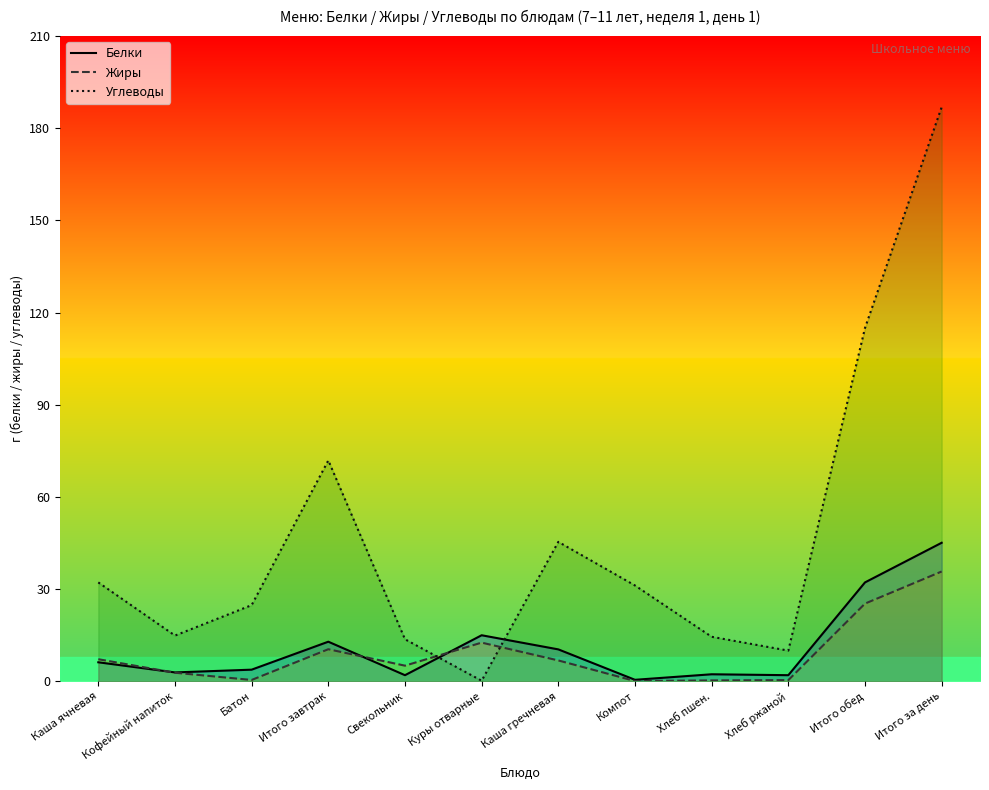

True or false: Углеводы has more than 0 interior local peaks.

True